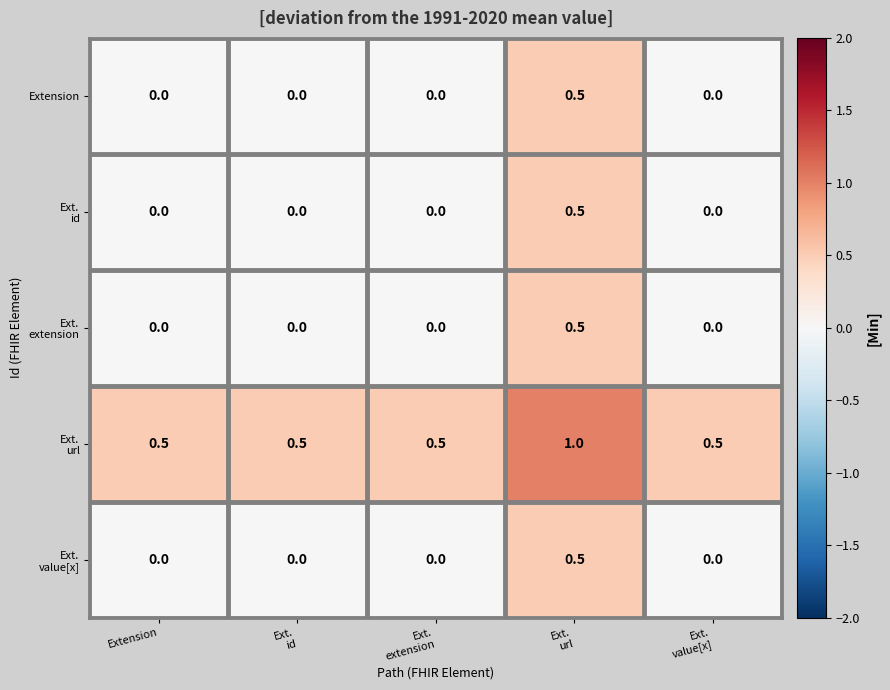

What is the highest value of the Extension series?

0.5